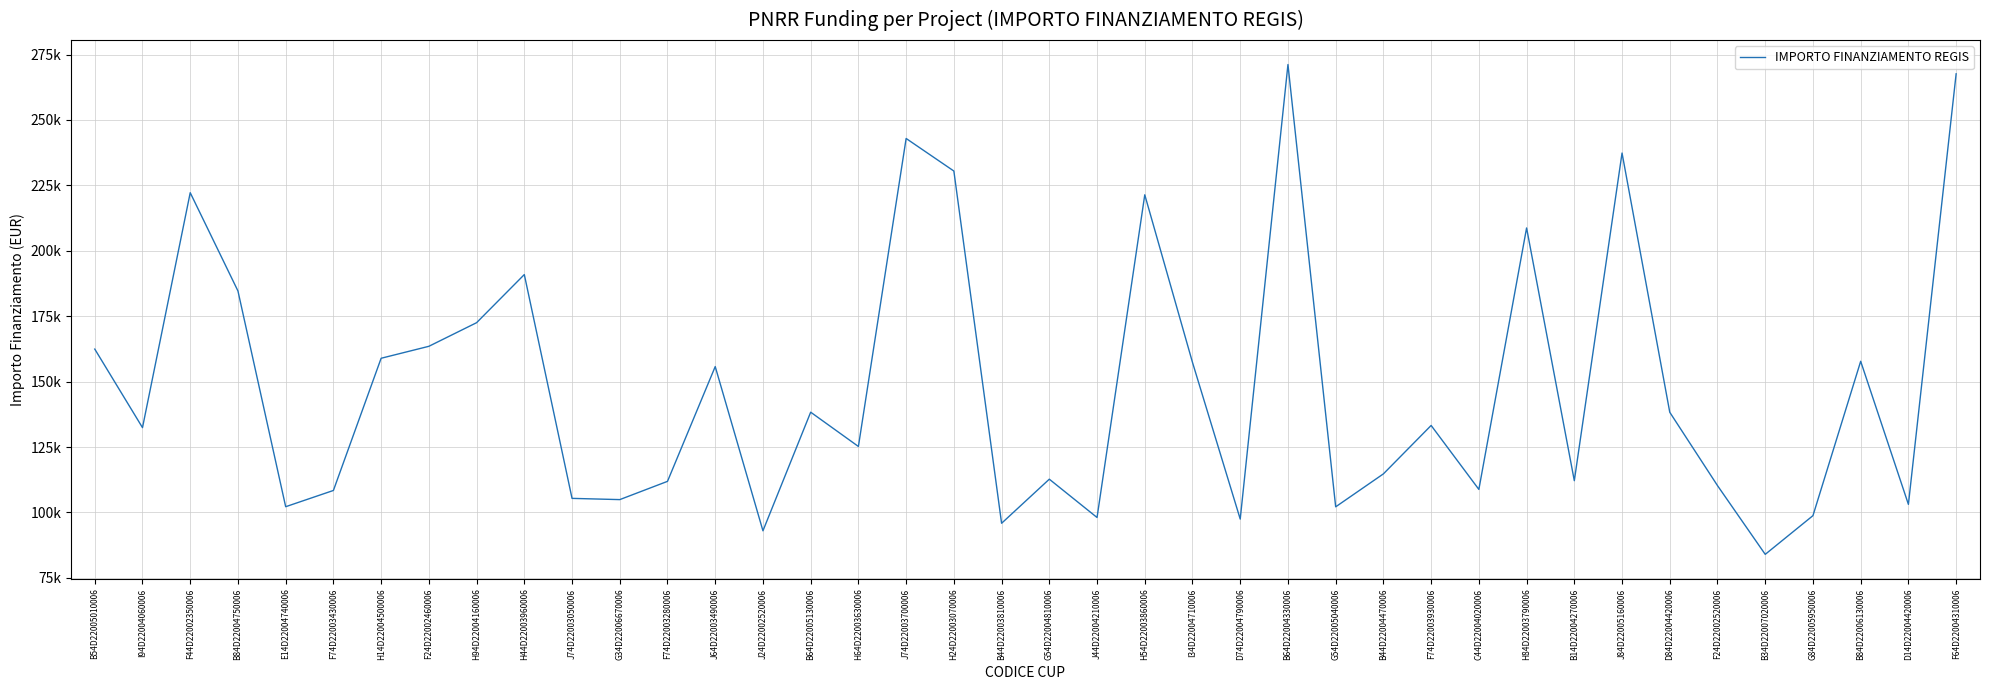

Where does the data first go above 133243?

B54D22005010006